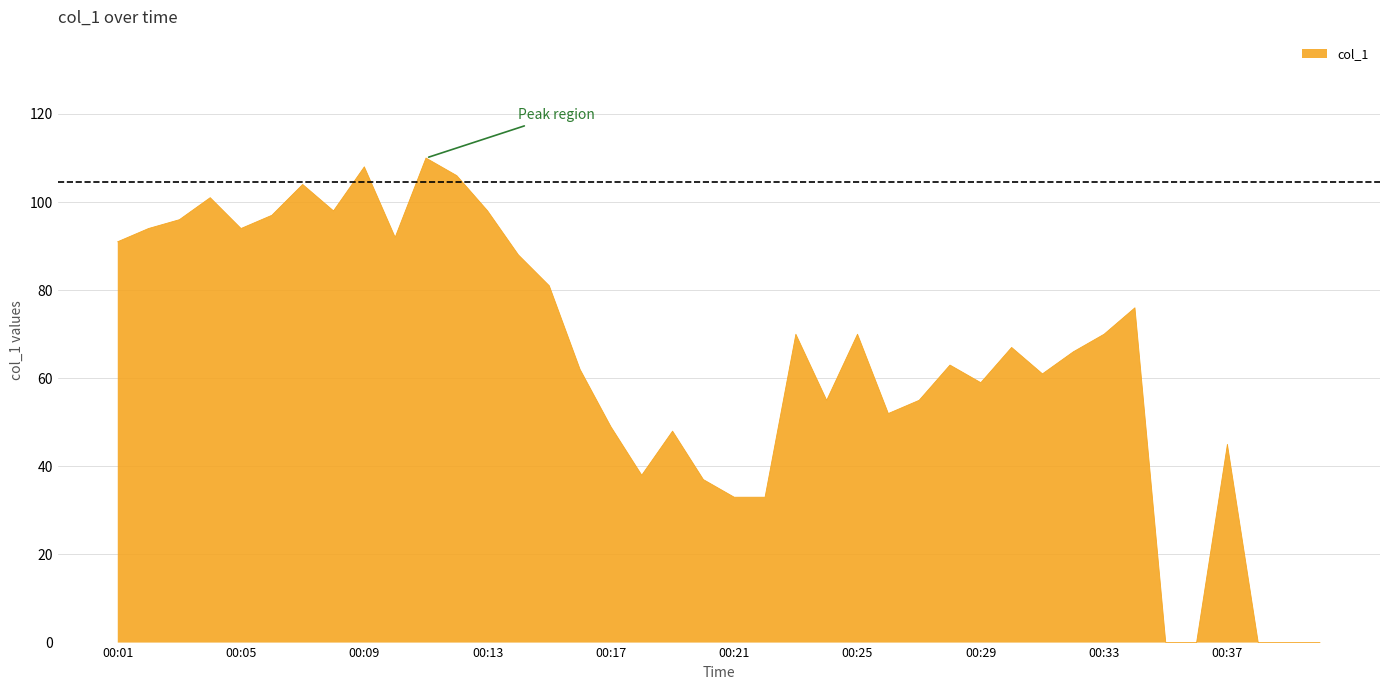

What is the greatest value displayed?

110